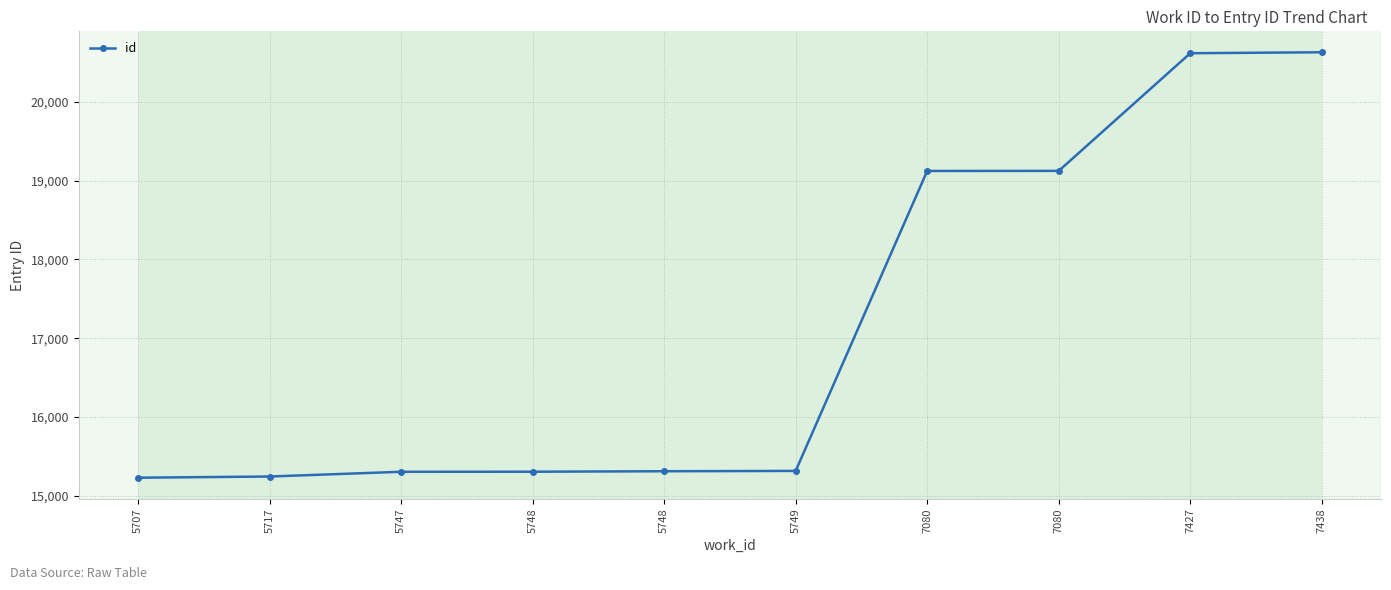

Rank the categories by value from lowest to highest.

5707, 5717, 5747, 5748, 5748, 5749, 7080, 7080, 7427, 7438